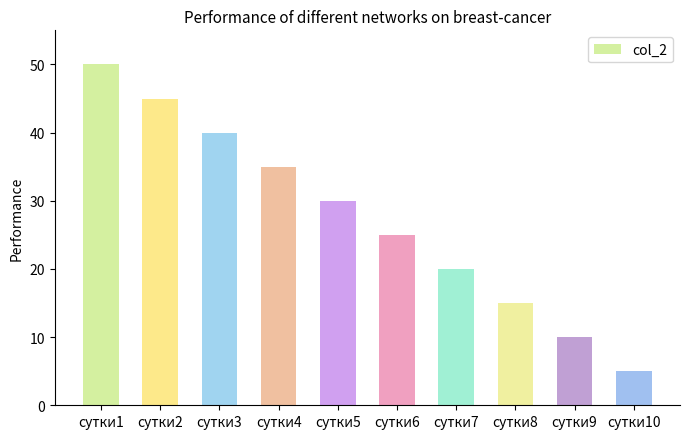

At which label is the value closest to 27?

сутки6